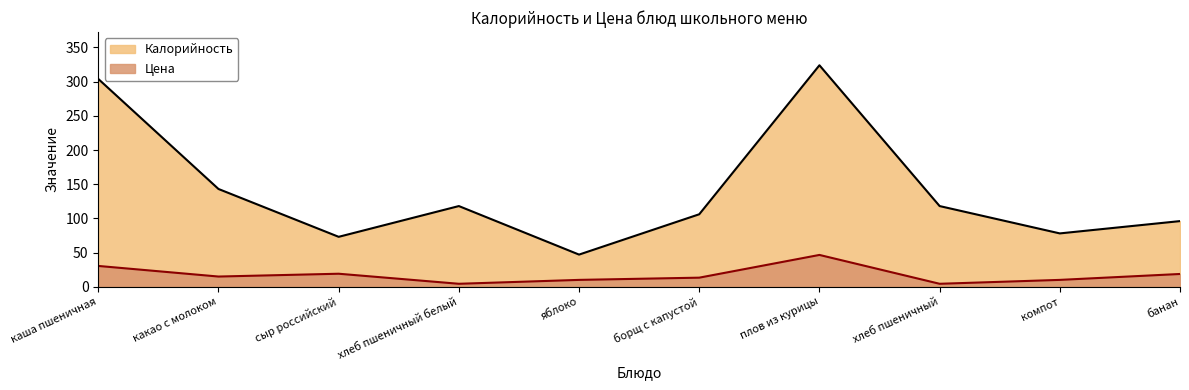

How many lines are shown in the chart?

2